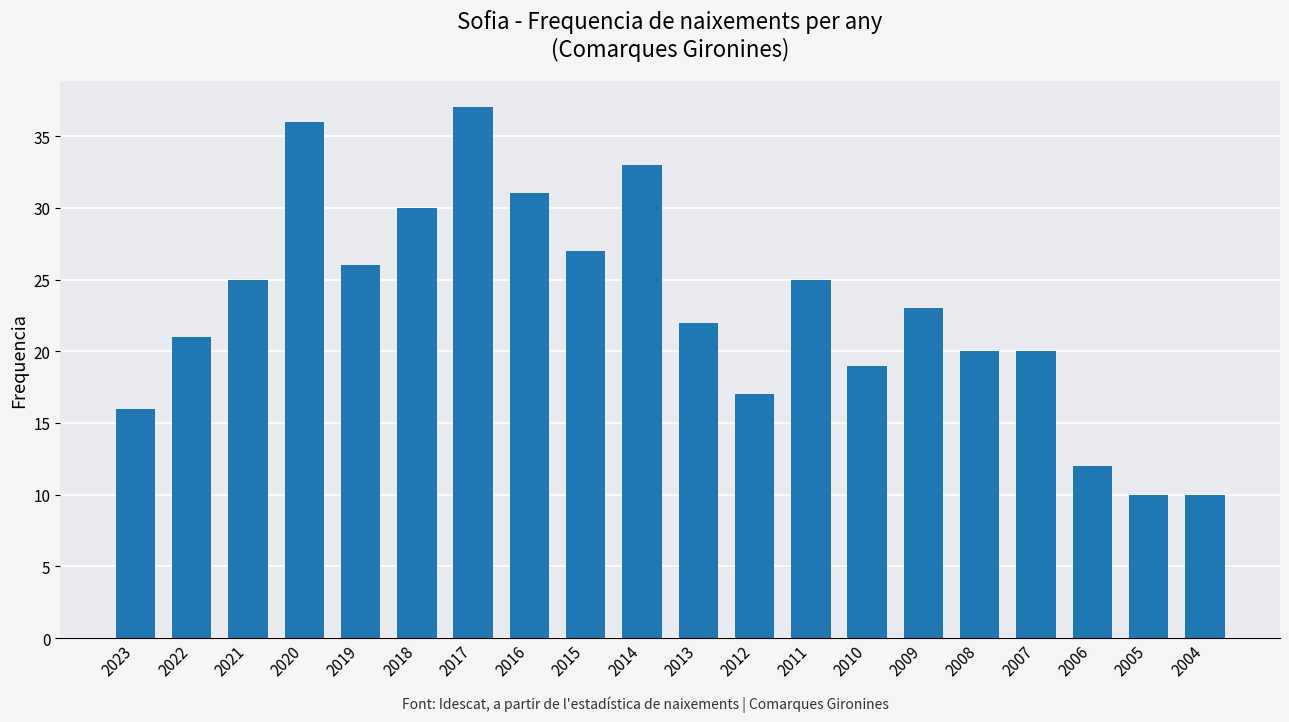

What is the difference between the maximum and minimum values?

27